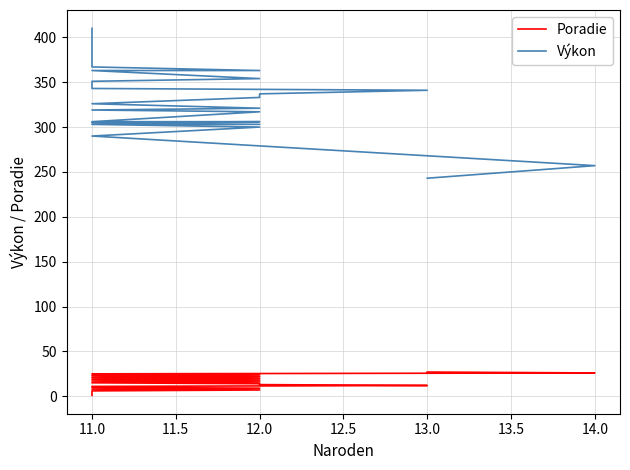

True or false: Poradie and Výkon cross at least once.

False